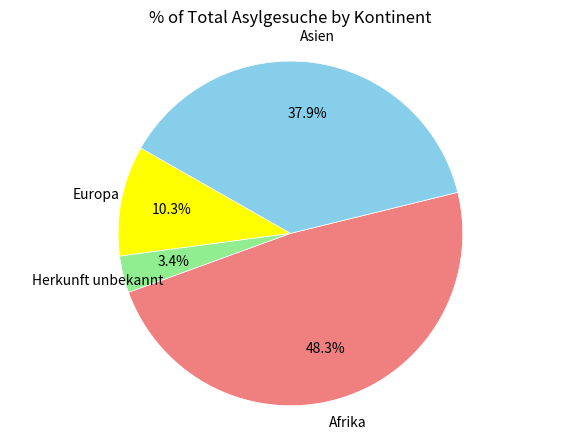

Does any single category account for the majority?

No